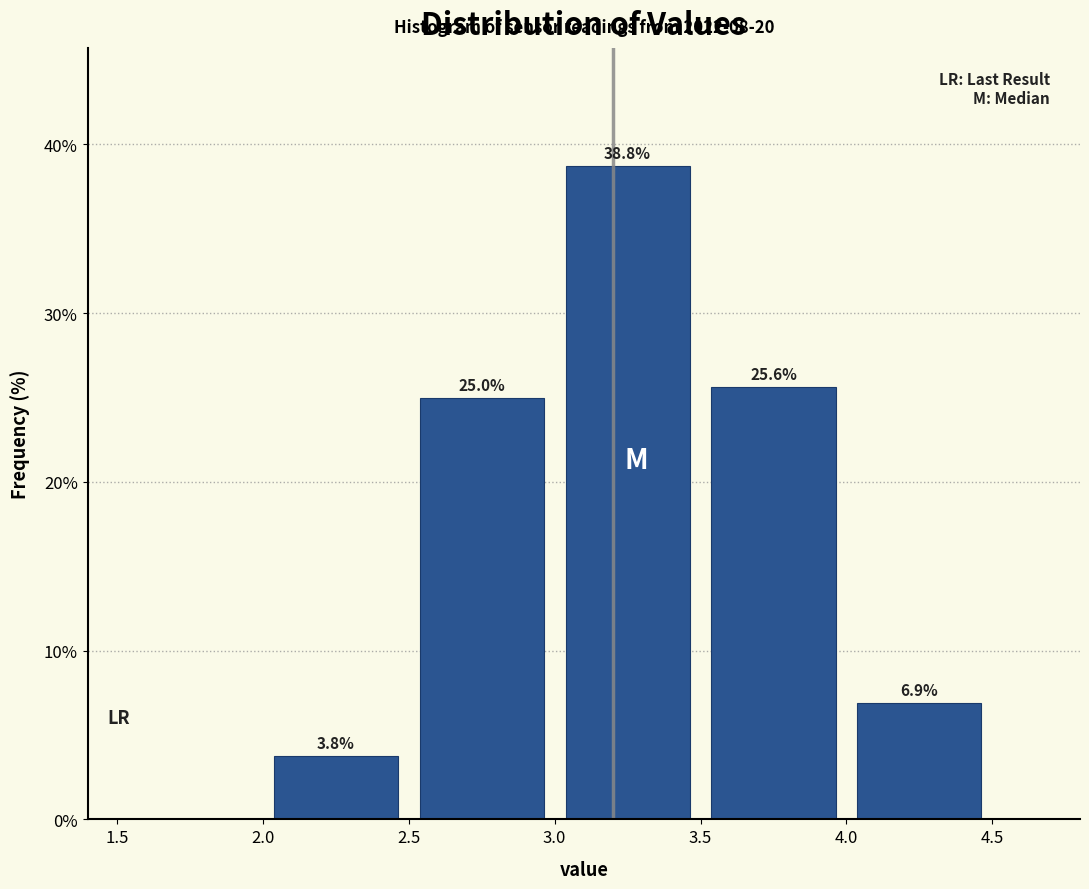

Which range on the x-axis has the tallest bar?

3.0 to 3.5